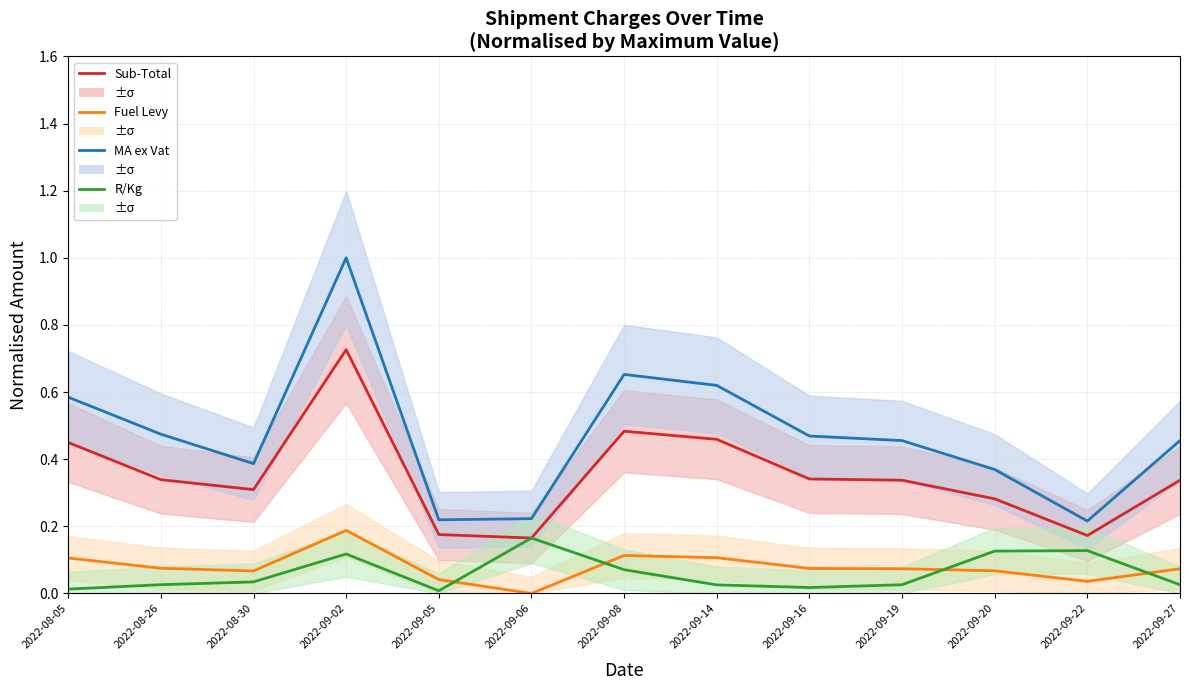

At which category does R/Kg reach its first local peak?

2022-09-02